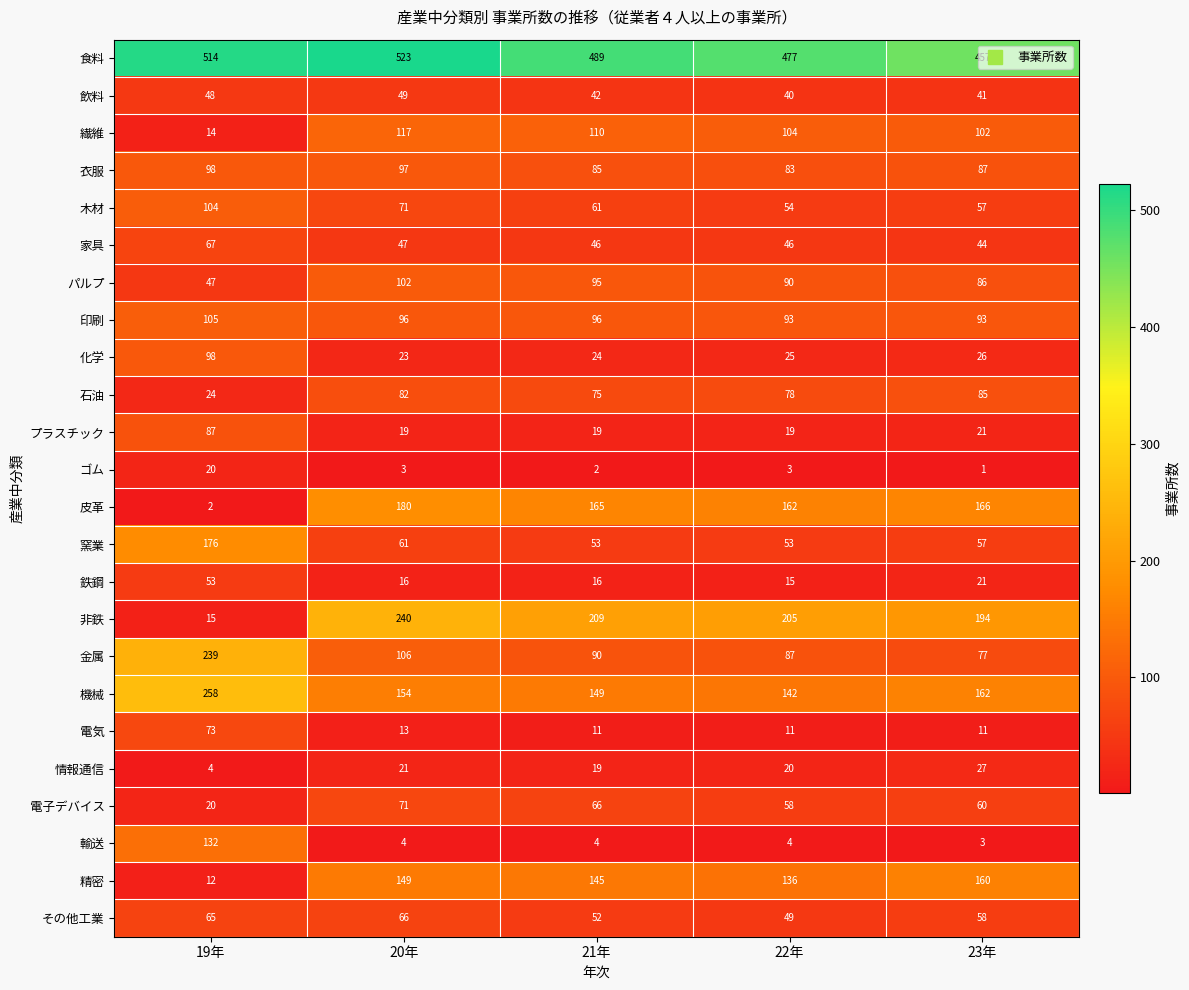

Which series changed the most between 19年 and 23年?

非鉄